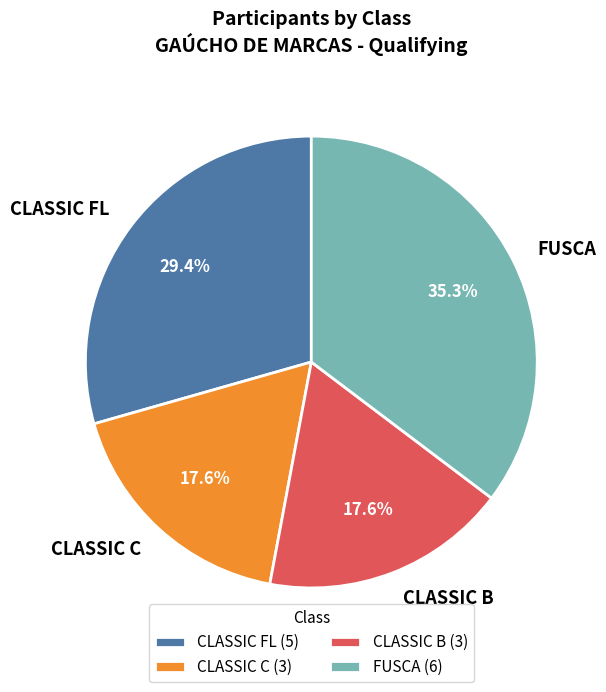

To the nearest percent, what is the difference between the largest and smallest slice percentages?

18%